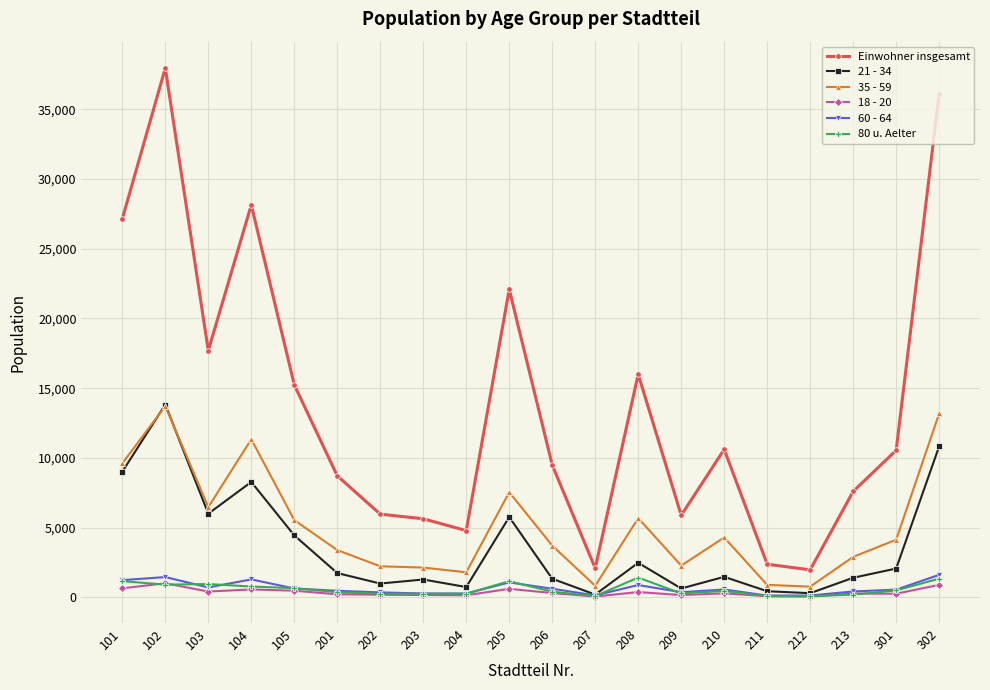

How many data points in 80 u. Aelter are less than 462?

10